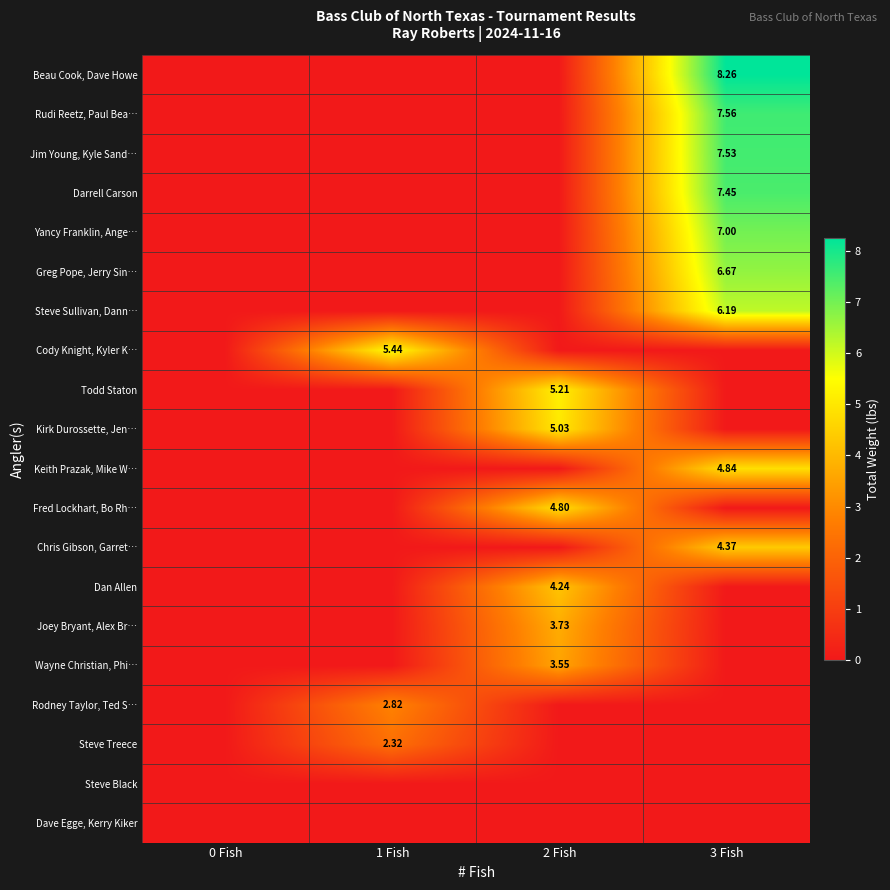

Is the value of Steve Black at 3 Fish greater than the value of Chris Gibson, Garret… at 2 Fish?

No